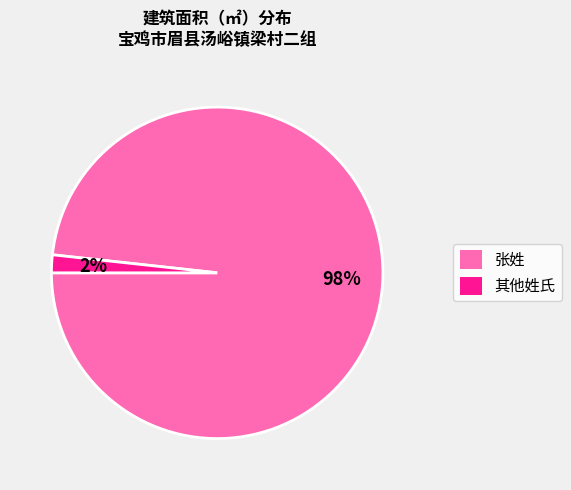

To the nearest percent, what is the average slice percentage?

50%